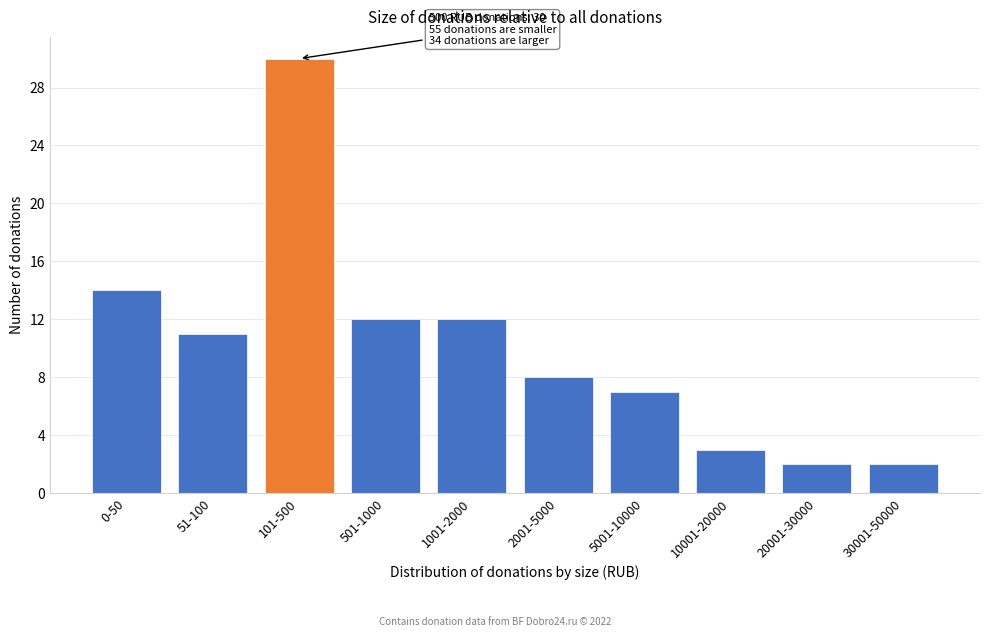

Reading right to left, what are all the values shown in this chart?

2	2	3	7	8	12	12	30	11	14